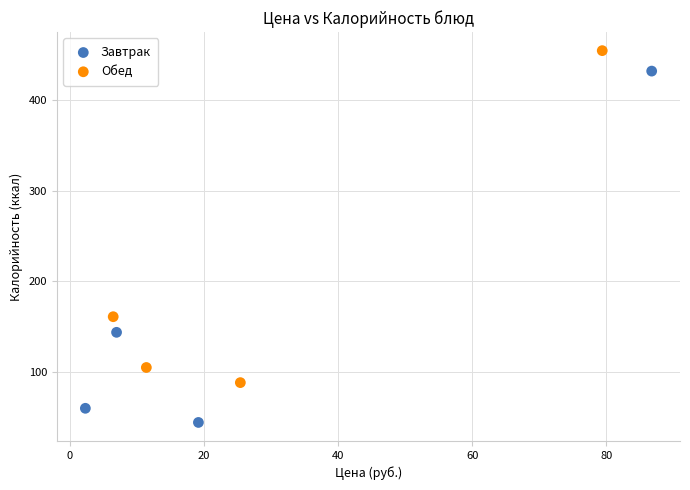

Which series reaches the minimum Y coordinate?

Завтрак